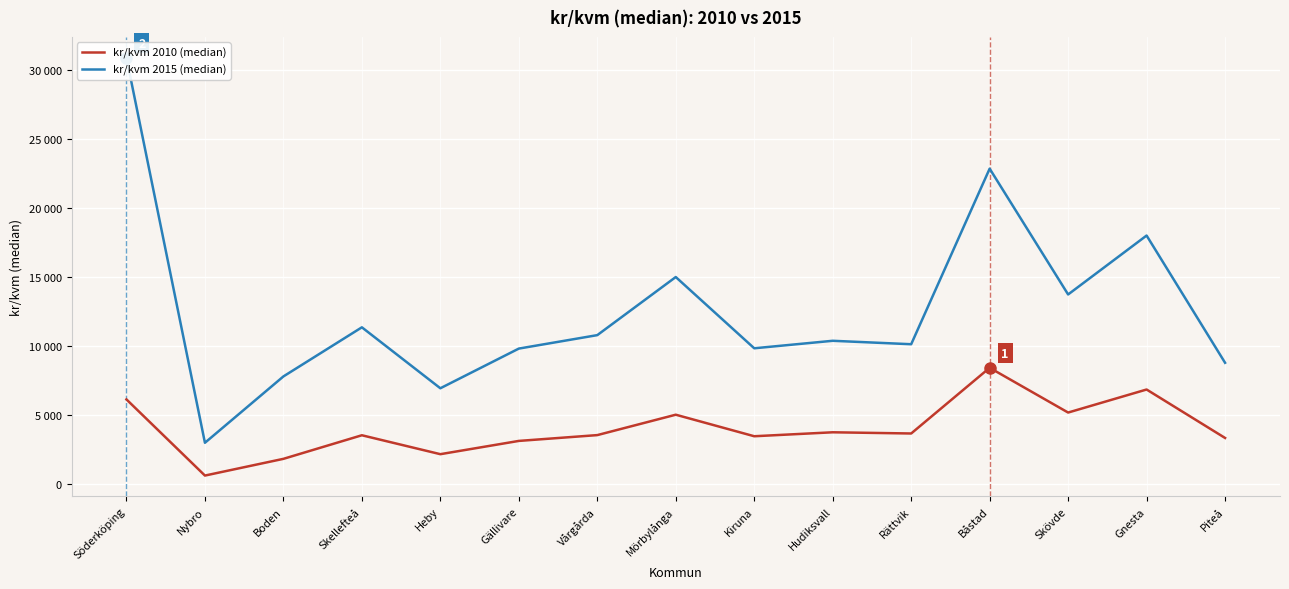

Where is kr/kvm 2010 (median) nearest to the value 4541?

Mörbylånga